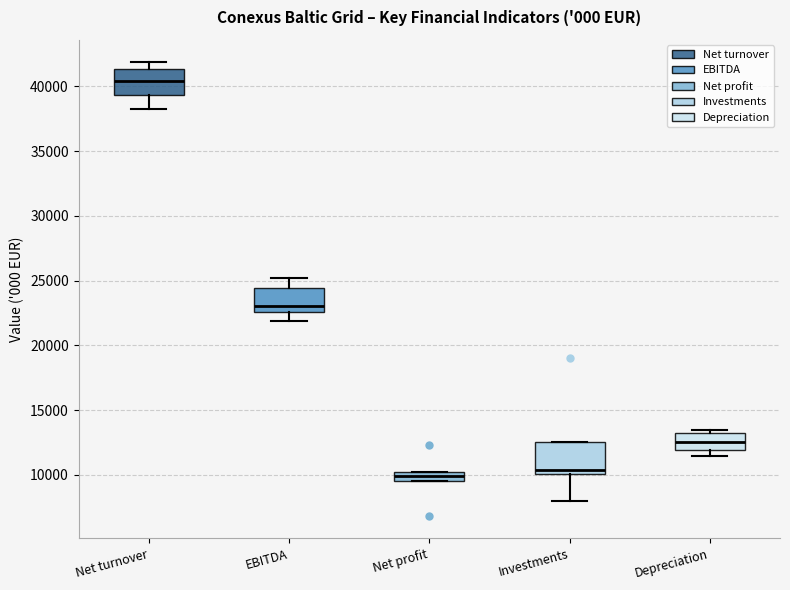

Where does the upper whisker of the box for Net turnover end on the y-axis? The values are not printed on the chart, so give them approximately, as read against the axis.

42000